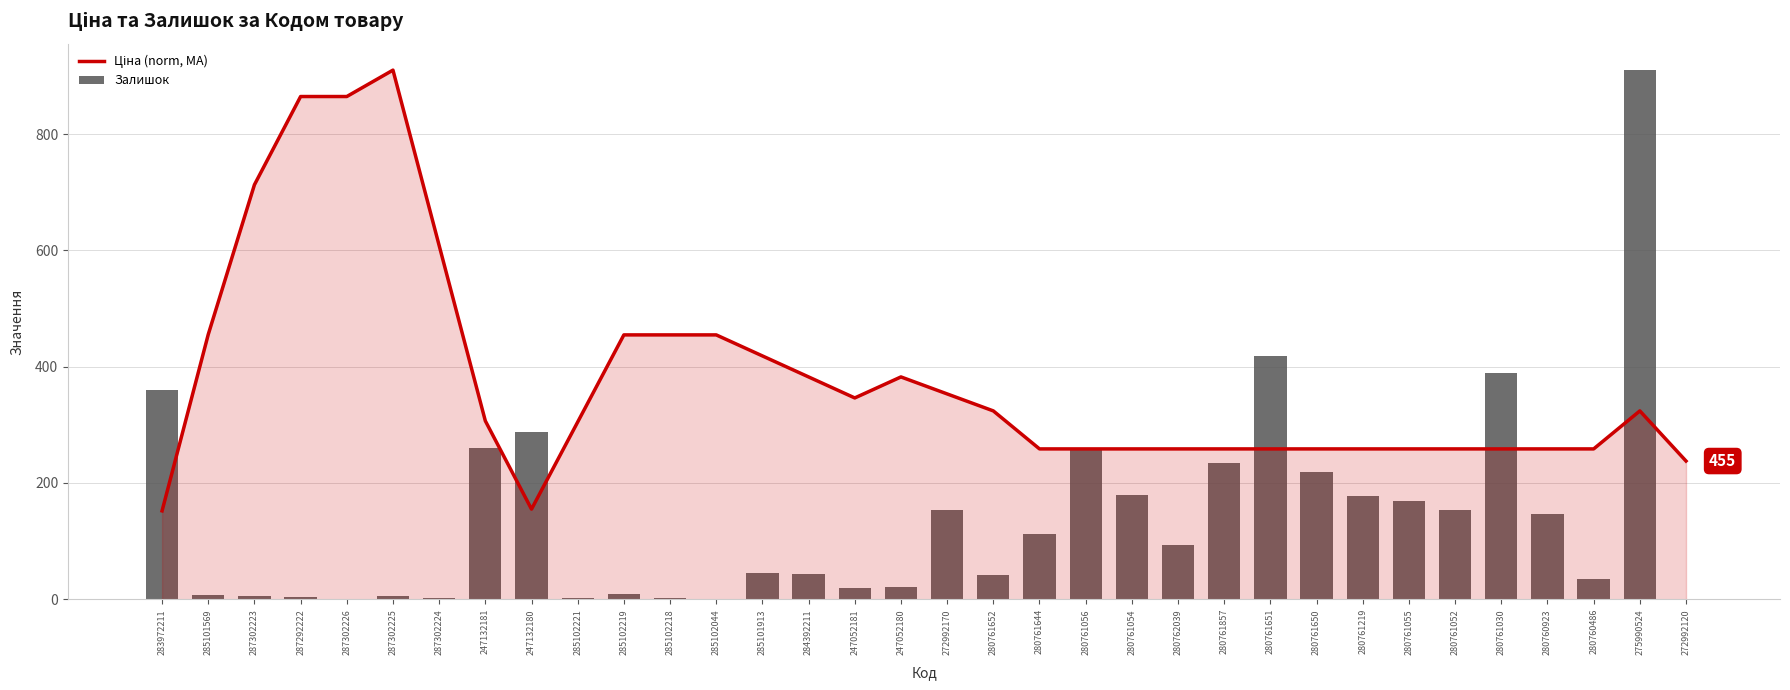

Is it true that Ціна (norm, MA) equals 614.3 at 287302225?

False